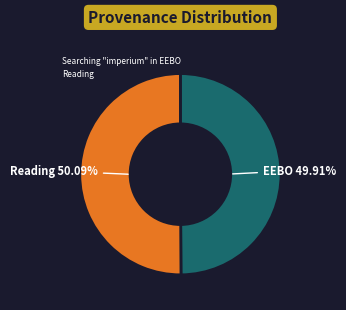

How many slices are in this pie chart?

2